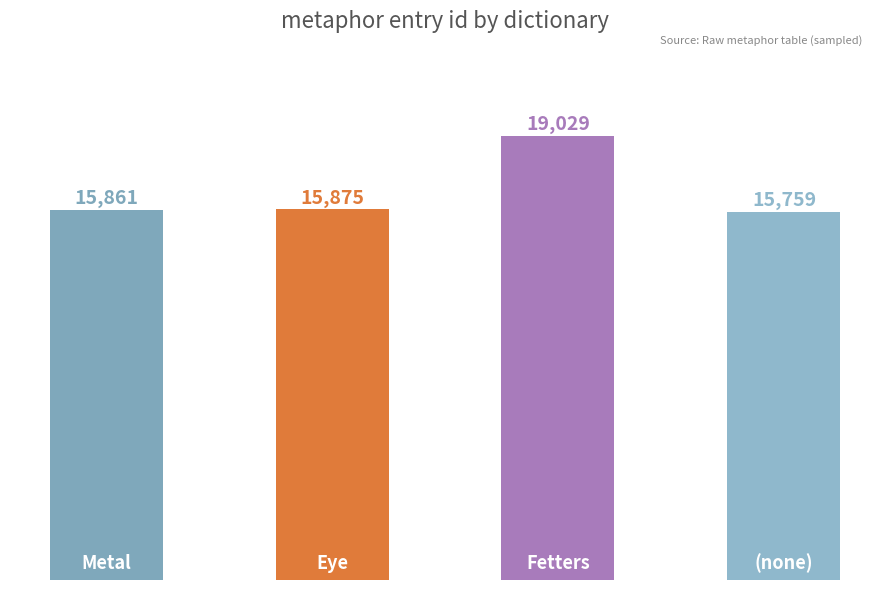

What is the maximum value shown in the chart?

19029